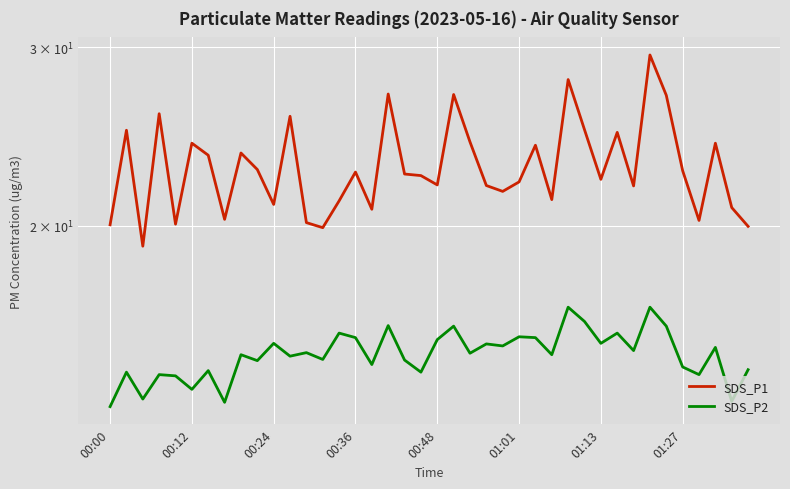

True or false: SDS_P1 and SDS_P2 cross at least once.

False